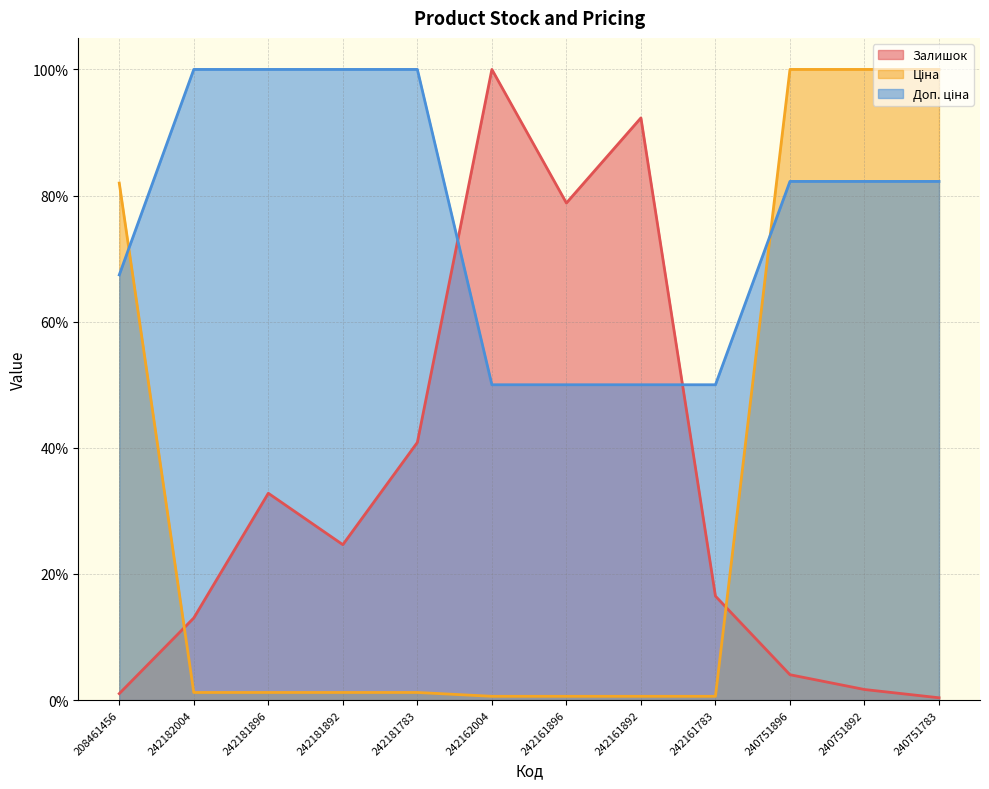

Rank the categories by Доп. ціна value from lowest to highest.

242162004, 242161896, 242161892, 242161783, 208461456, 240751896, 240751892, 240751783, 242182004, 242181896, 242181892, 242181783